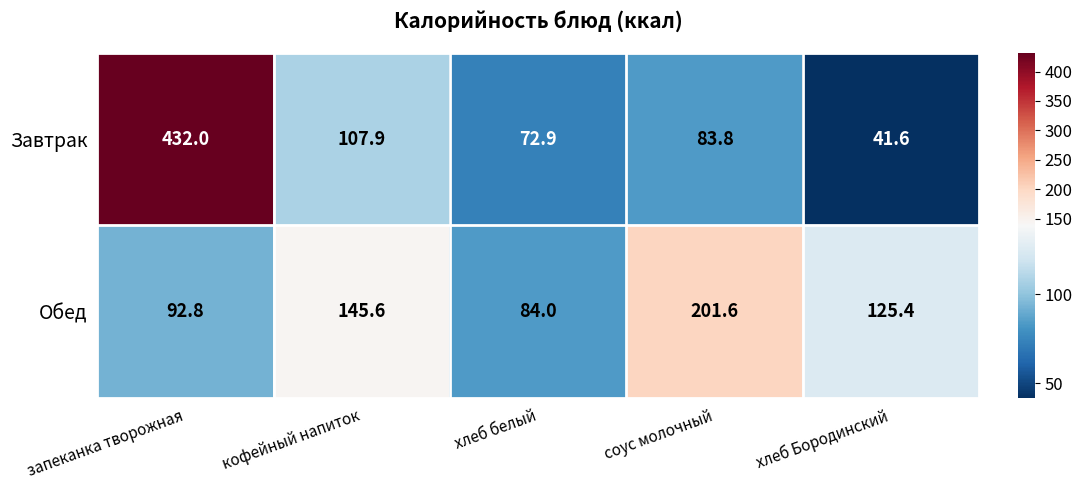

Read the Обед value at хлеб Бородинский.

125.4